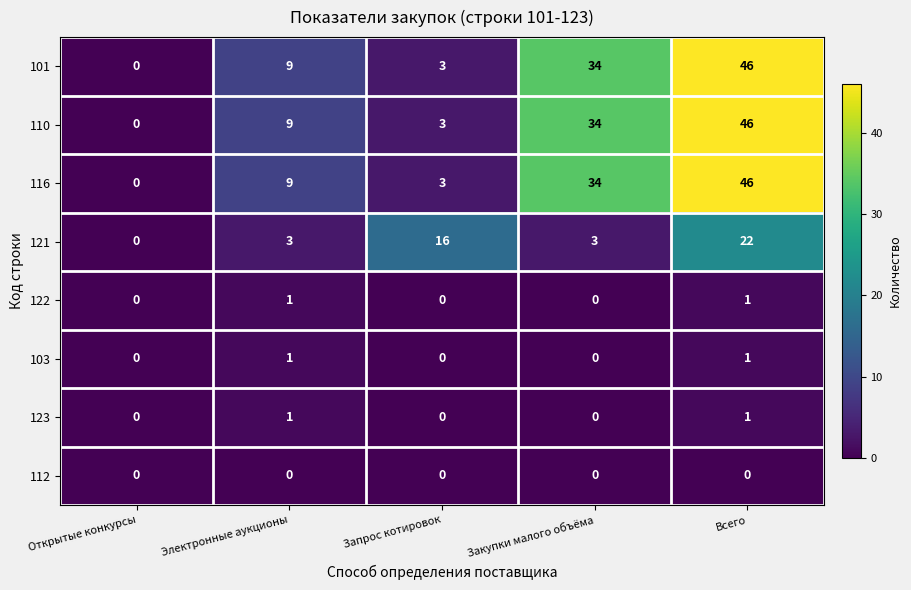

Is the value of 110 at Электронные аукционы greater than the value of 112 at Запрос котировок?

Yes